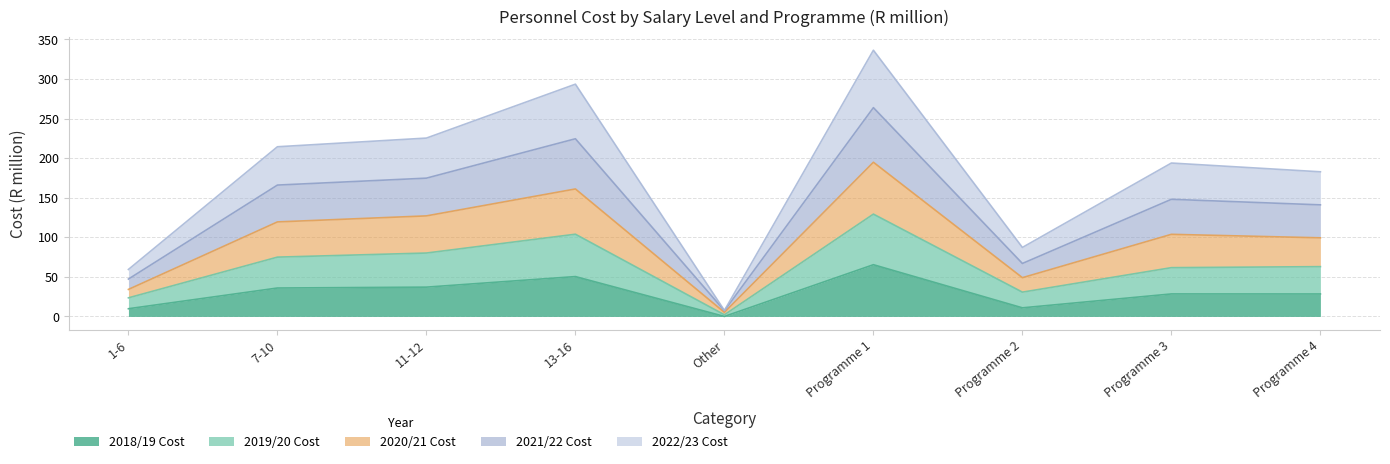

What is the average value of the 2021/22 Cost series?

137.7